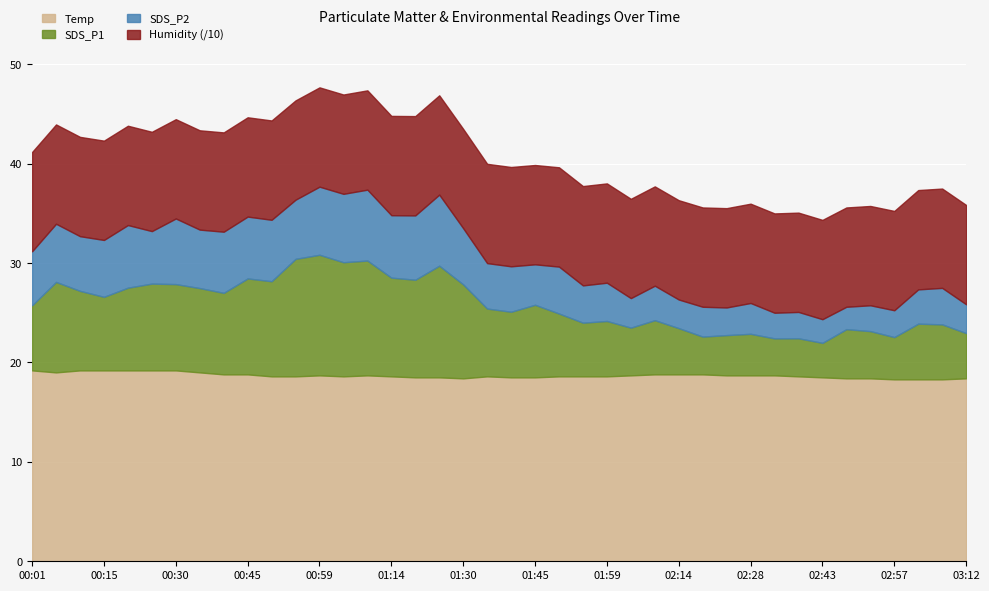

What is the average value of the SDS_P1 series?

7.1